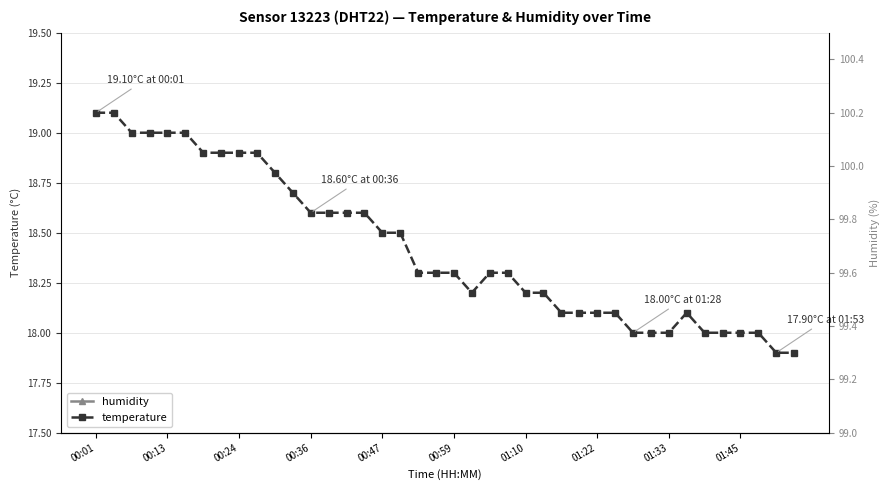

Rank the series at 15 from lowest to highest value.

temperature, humidity